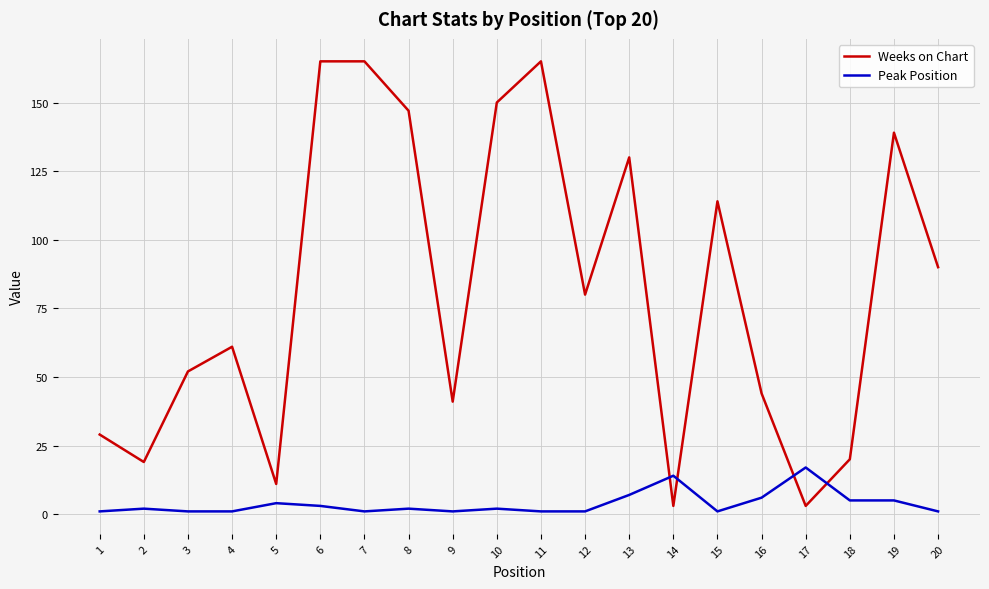

How many intersections are there between Peak Position and Weeks on Chart?

4